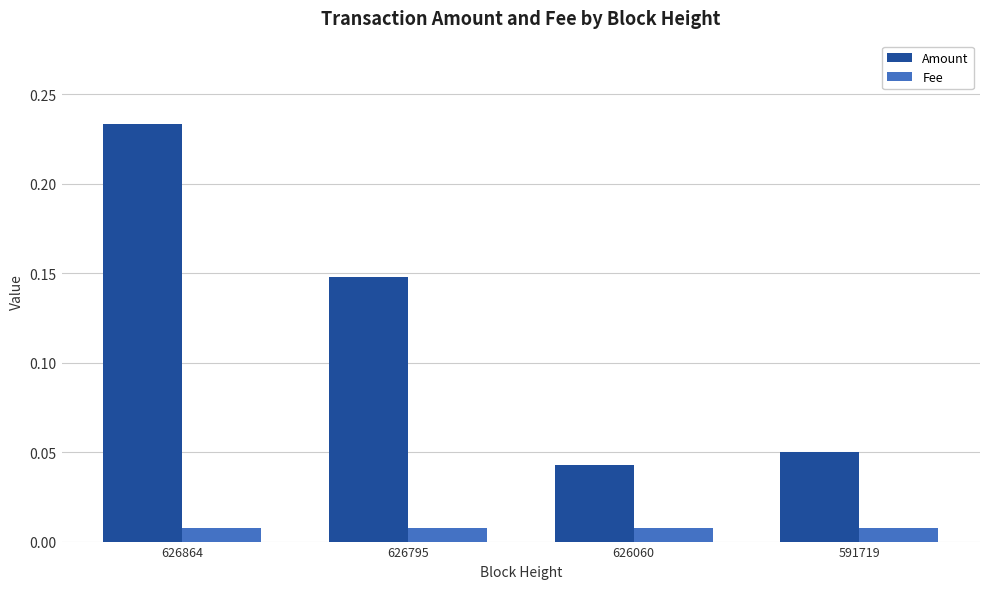

Which label corresponds to the largest value in the chart?

626864